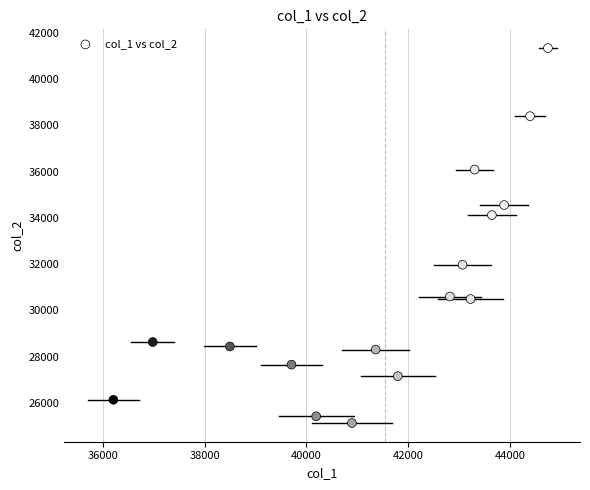

What is the range of Y values (max minus min)?

16217